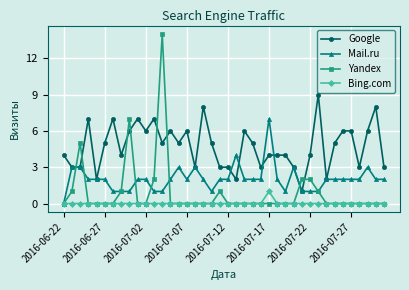

Reading right to left, what are all the values shown in this chart?

Google: 3	8	6	3	6	6	5	2	9	4	1	3	4	4	4	3	5	6	2	3	3	5	8	3	6	5	6	5	7	6	7	6	4	7	5	2	7	3	3	4
Mail.ru: 2	2	3	2	2	2	2	2	1	1	1	3	1	2	7	2	2	2	4	2	2	1	2	3	2	3	2	1	1	2	2	1	1	1	2	2	2	3	3	0
Yandex: 0	0	0	0	0	0	0	0	1	2	2	0	0	0	0	0	0	0	0	0	1	0	0	0	0	0	0	14	2	0	0	7	1	0	0	0	0	5	1	0
Bing.com: 0	0	0	0	0	0	0	0	0	0	0	0	0	0	1	0	0	0	0	0	0	0	0	0	0	0	0	0	0	0	0	0	0	0	0	0	0	0	0	0